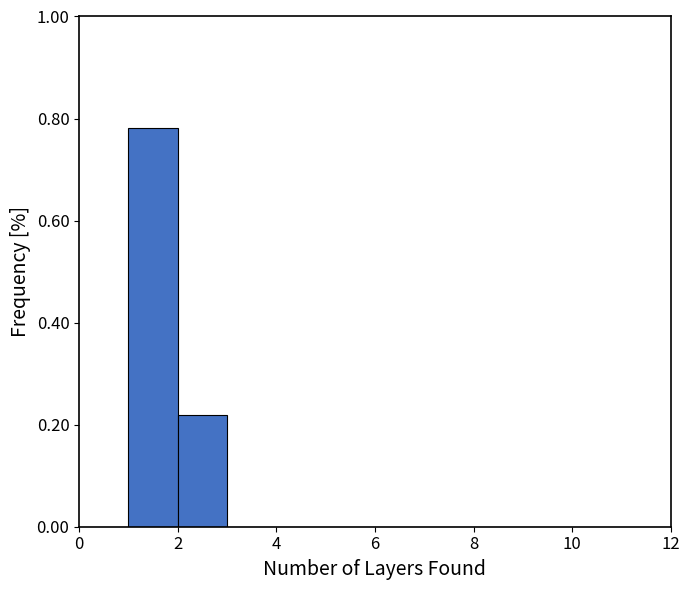

What is the height of the bar covering 2 to 3 on the x-axis? The values are not printed on the chart, so give them approximately, as read against the axis.

0.22